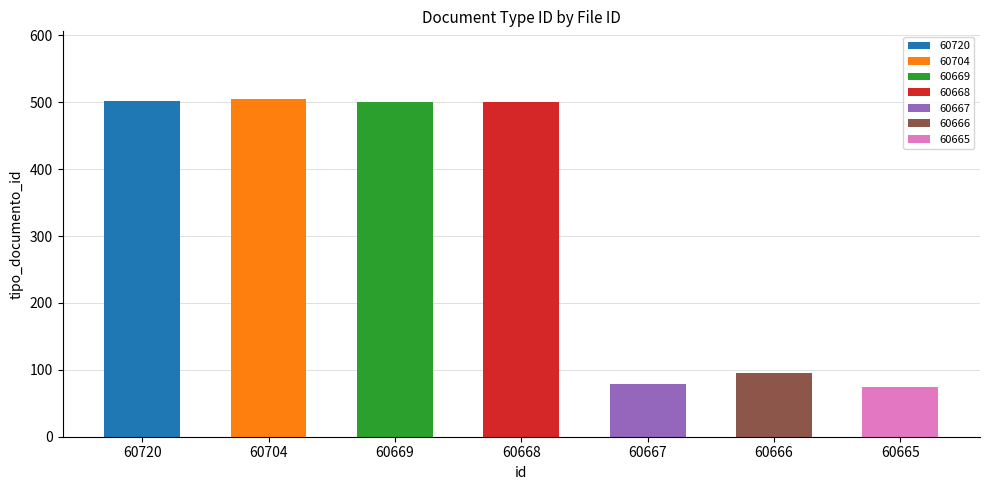

Which category has the lowest value across all series?

60665